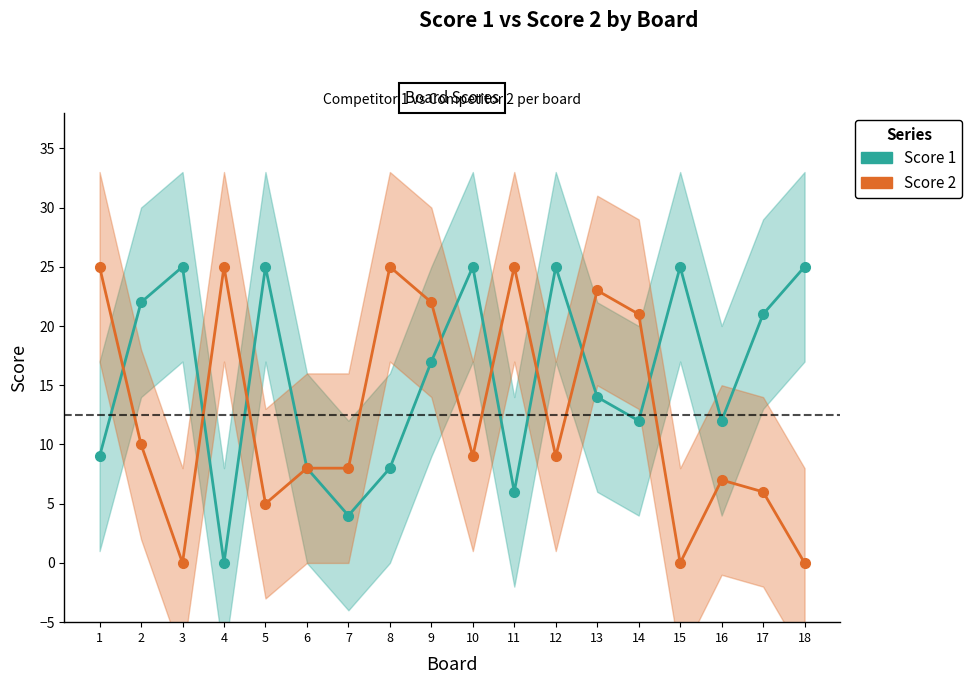

What is the difference between the maximum and minimum values in the Score 1 series?

25